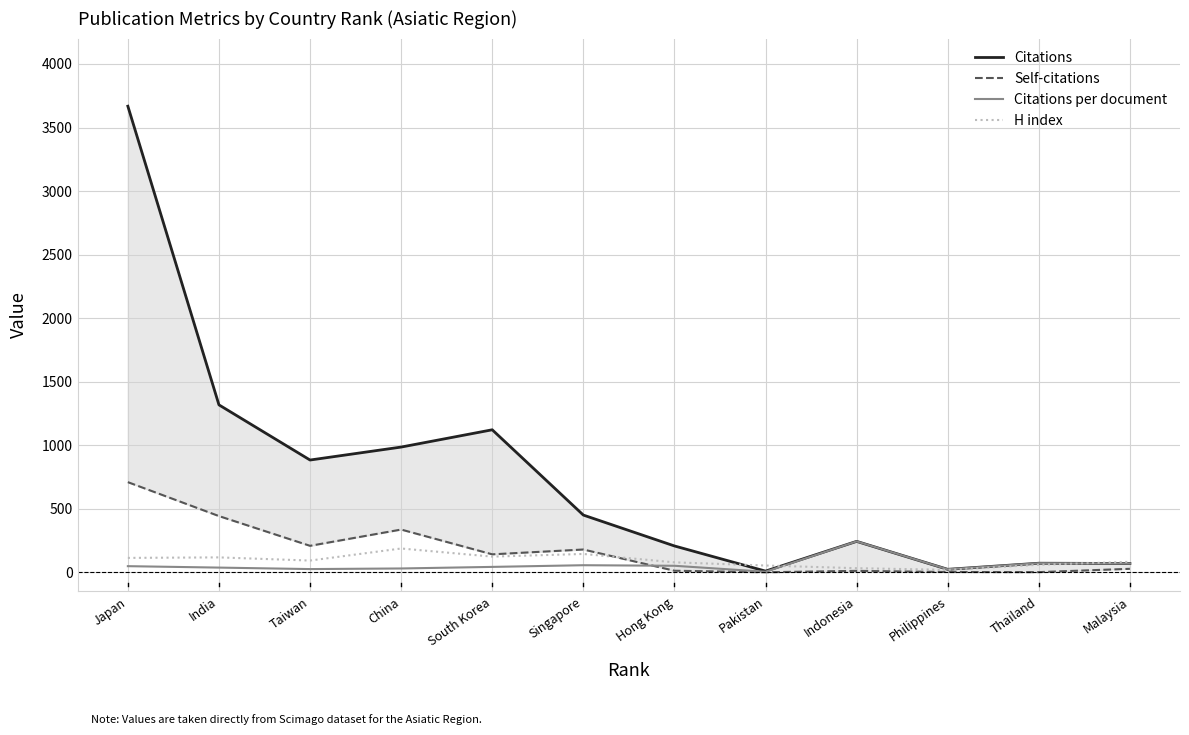

What is the minimum value shown in the chart?

1.0